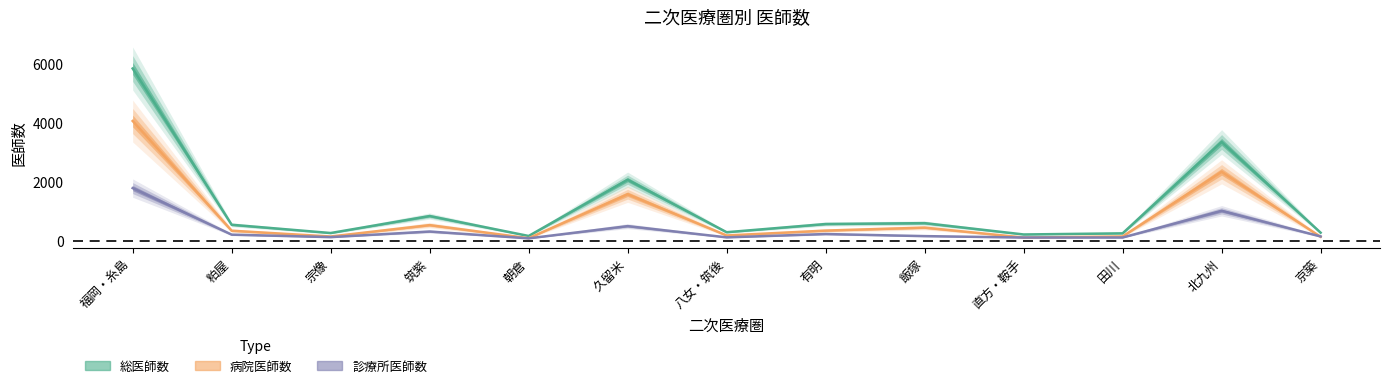

Which series ends up on top after the final intersection of 病院医師数 and 診療所医師数?

診療所医師数